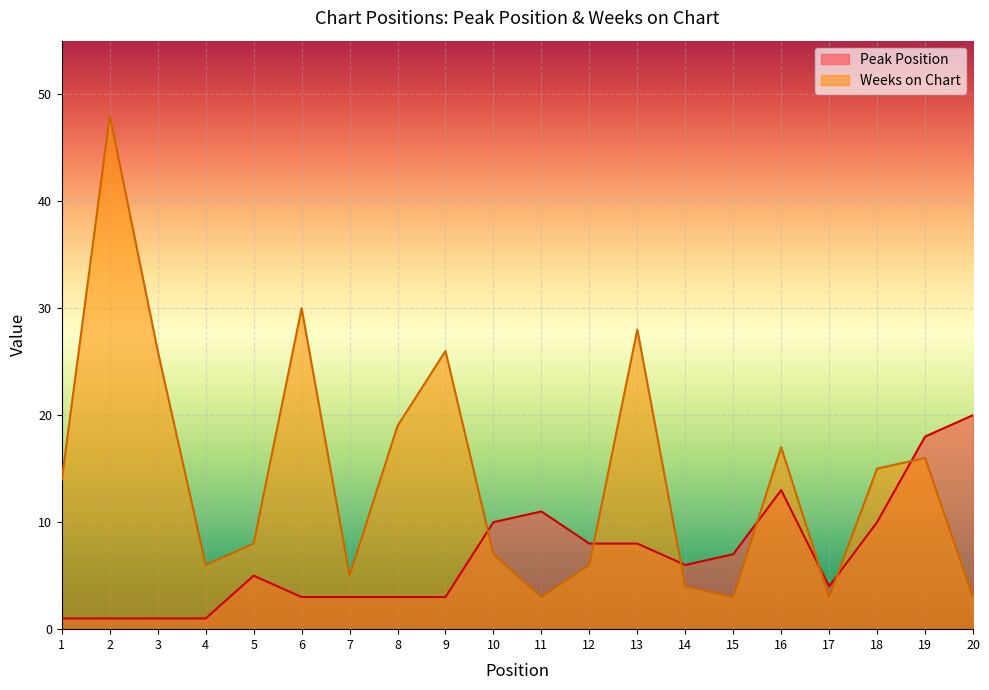

Which series ends up on top after the final intersection of Peak Position and Weeks on Chart?

Peak Position